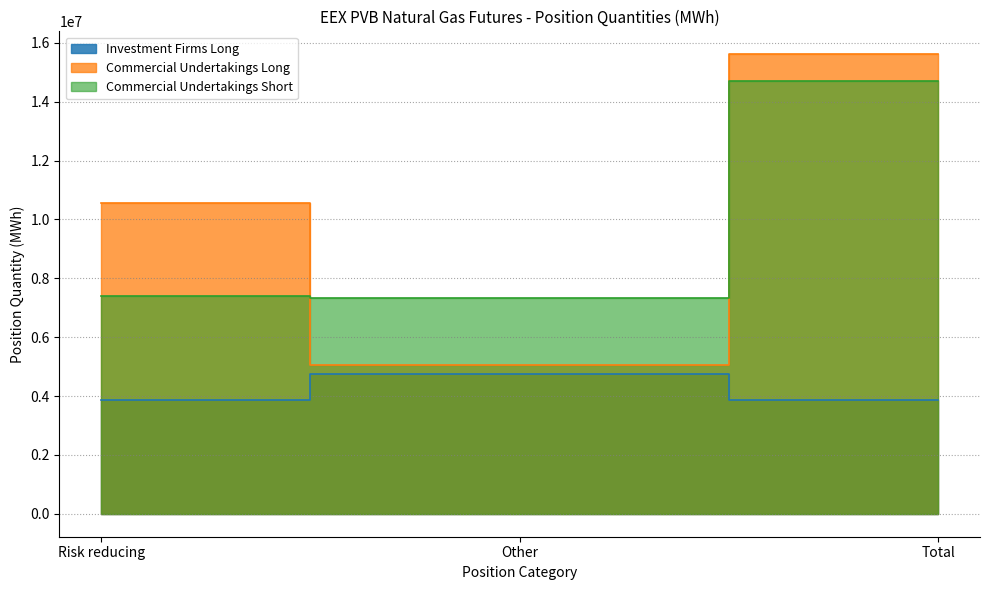

At which label does Commercial Undertakings Short first exceed 7402438?

Total